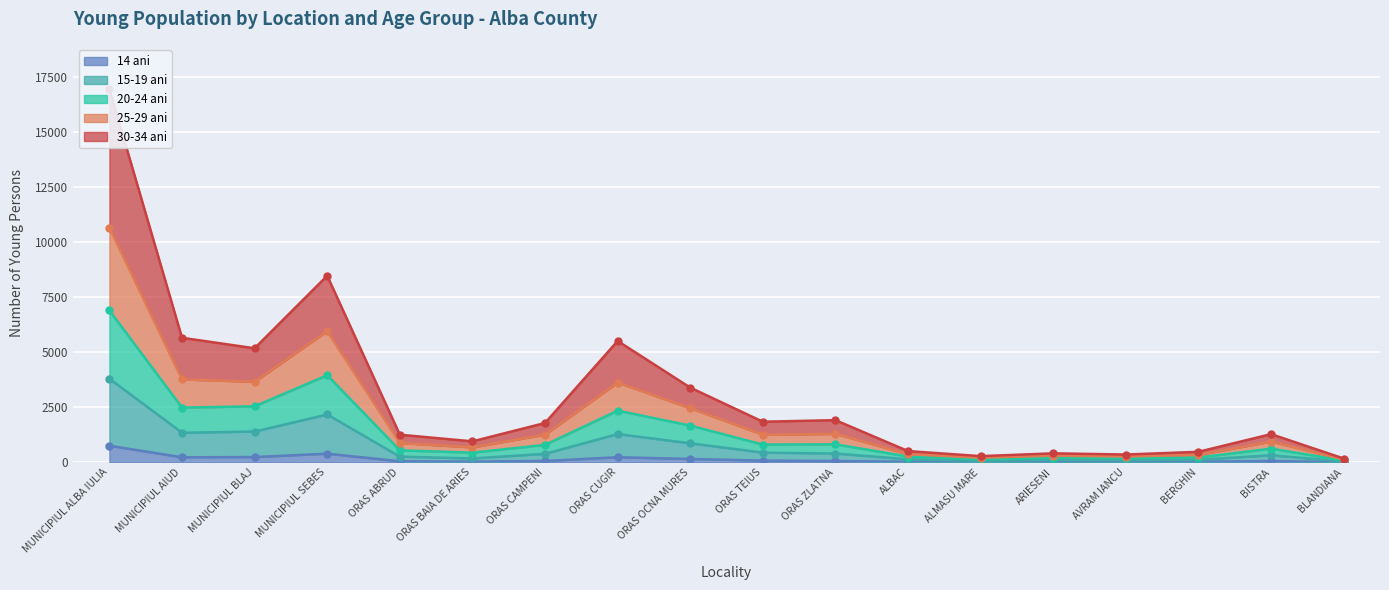

At which label is 15-19 ani closest to 1915?

MUNICIPIUL SEBES